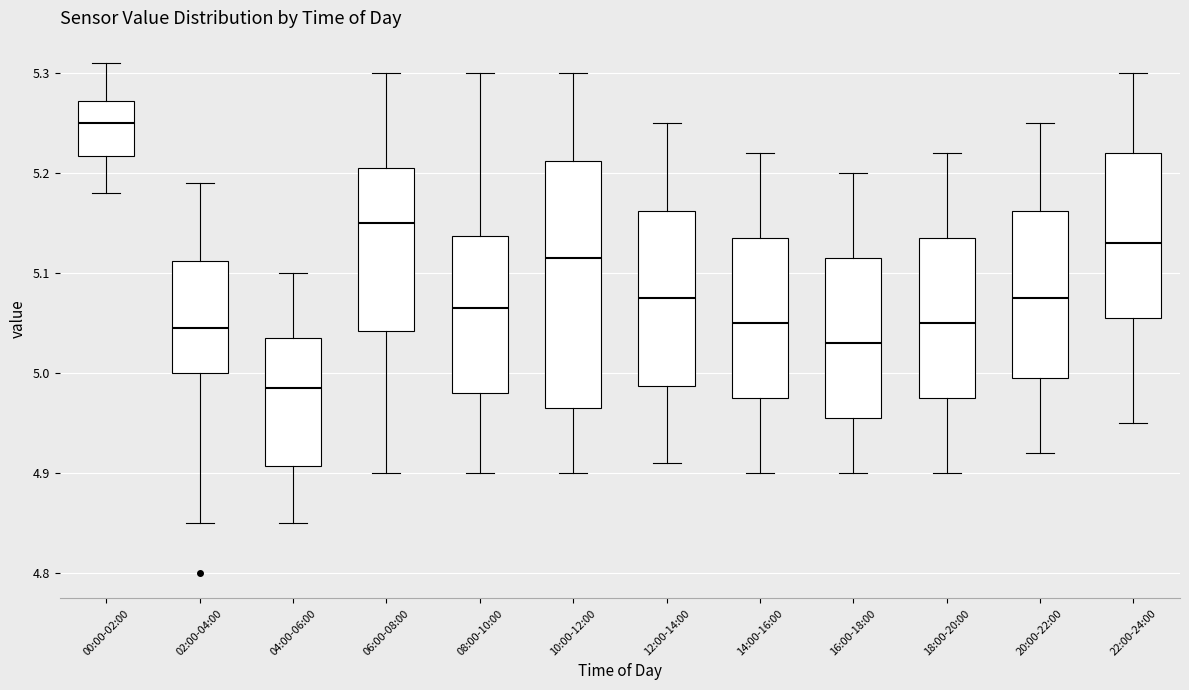

Comparing the boxes themselves (not the whiskers), which one is the tallest?

10:00-12:00